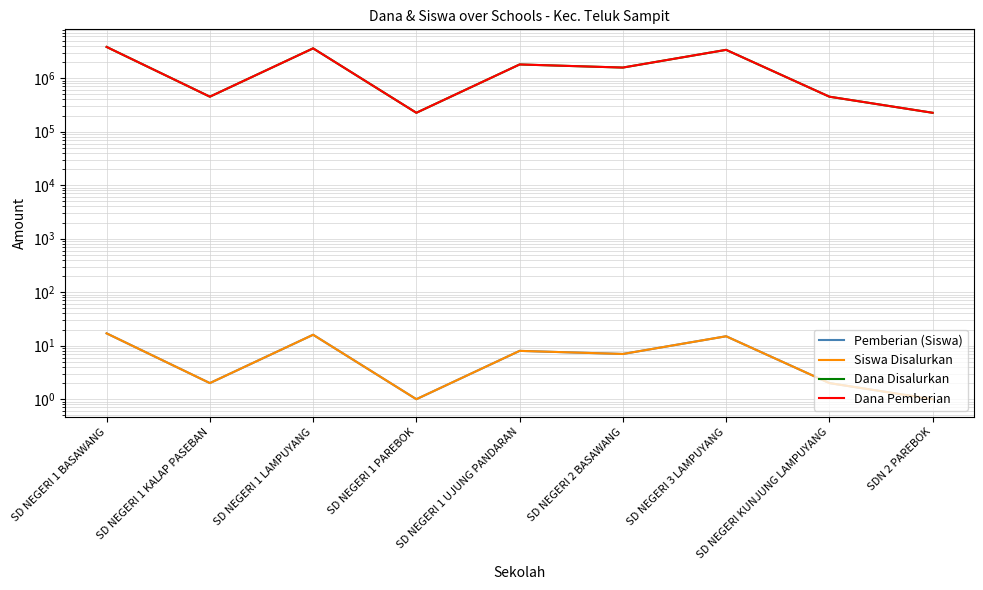

Reading right to left, what are all the values shown in this chart?

Pemberian (Siswa): 1	2	15	7	8	1	16	2	17
Siswa Disalurkan: 1	2	15	7	8	1	16	2	17
Dana Disalurkan: 225000	450000	3375000	1575000	1800000	225000	3600000	450000	3825000
Dana Pemberian: 225000	450000	3375000	1575000	1800000	225000	3600000	450000	3825000